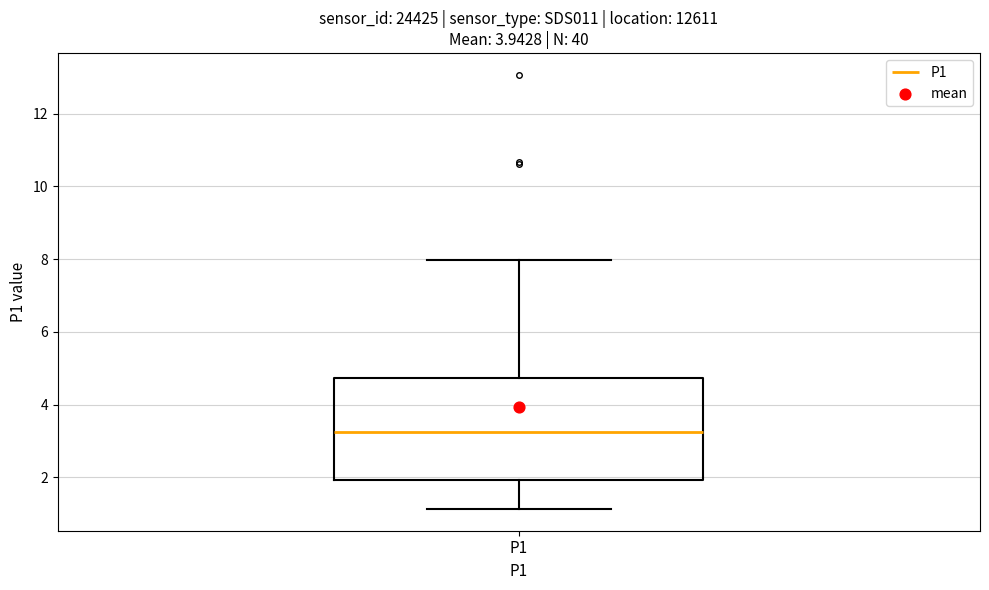

Transcribe this box plot: give where the median line is, the range the box spans, and where the two whiskers end, as read against the y-axis. The values are not printed on the chart, so give them approximately, as read against the axis.

median 3.2, box 2.0 to 4.8, whiskers 1.2 to 8.0